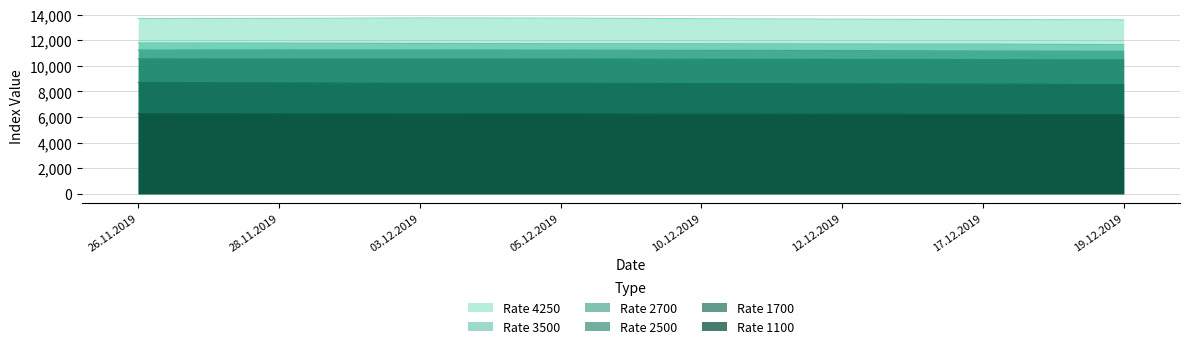

Between 10.12.2019 and 19.12.2019, which series saw the biggest shift?

4250